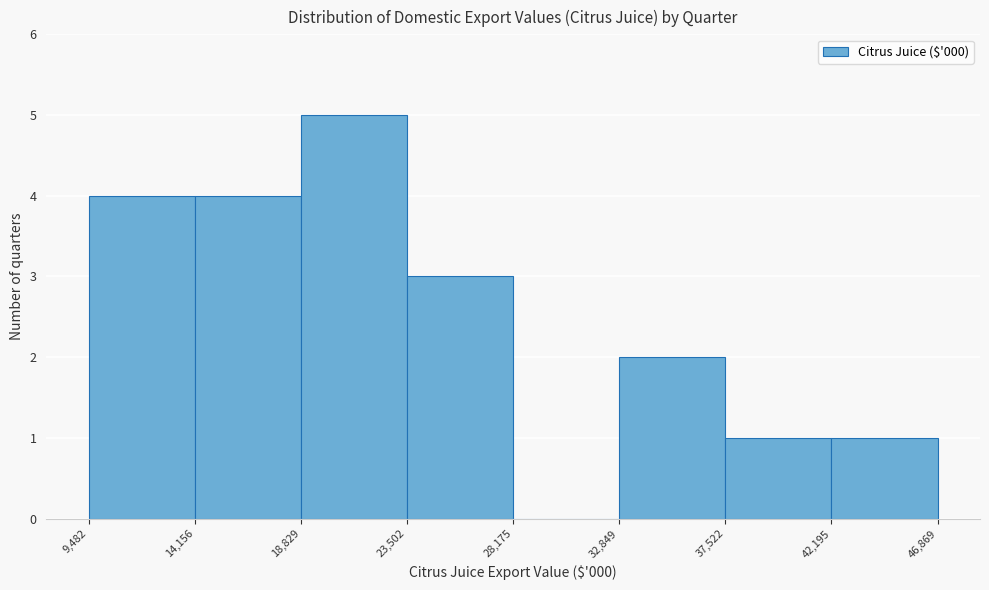

Reading left to right, list every bar in this chart as the range it spans on the x-axis followed by its height. The values are not printed on the chart, so give them approximately, as read against the axis.

9,482 to 14,156: 4
14,156 to 18,829: 4
18,829 to 23,502: 5
23,502 to 28,175: 3
28,175 to 32,849: 0
32,849 to 37,522: 2
37,522 to 42,195: 1
42,195 to 46,869: 1